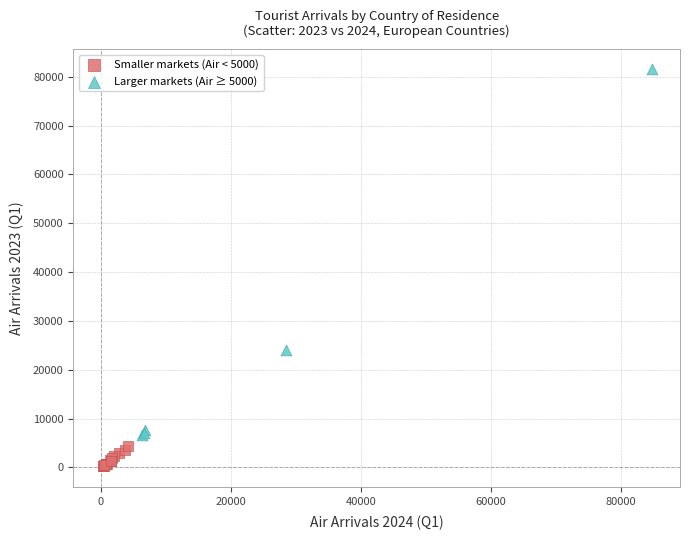

Which series reaches the minimum Y coordinate?

Smaller markets (Air < 5000)